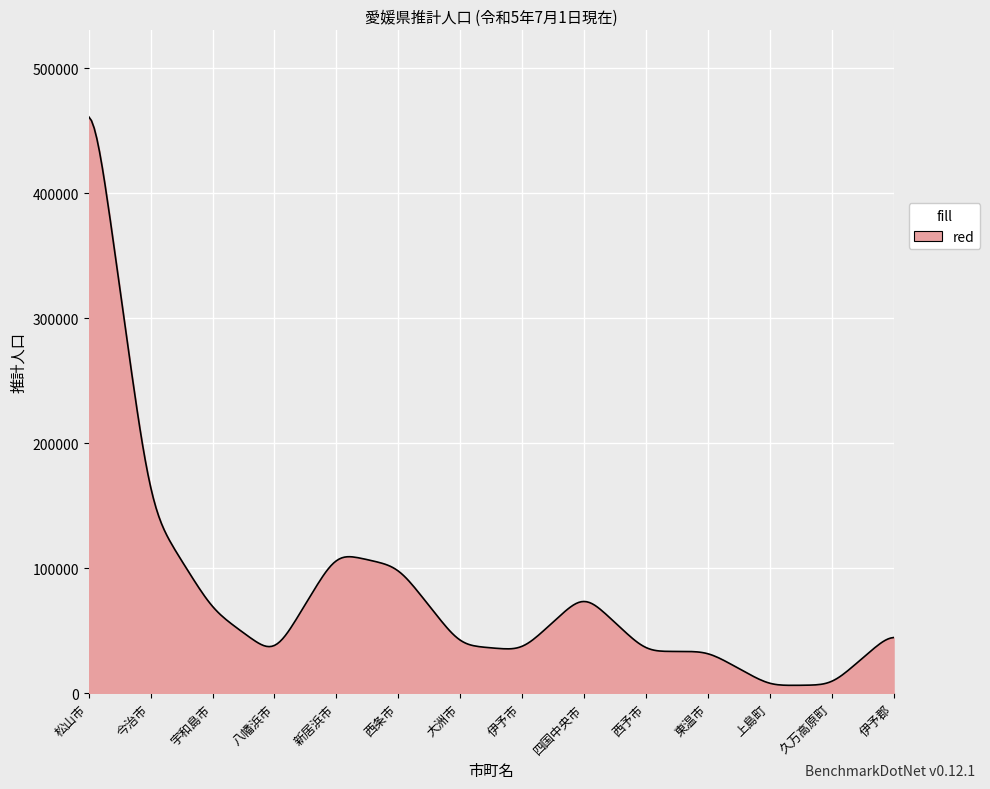

What is the greatest value displayed?

461014.7